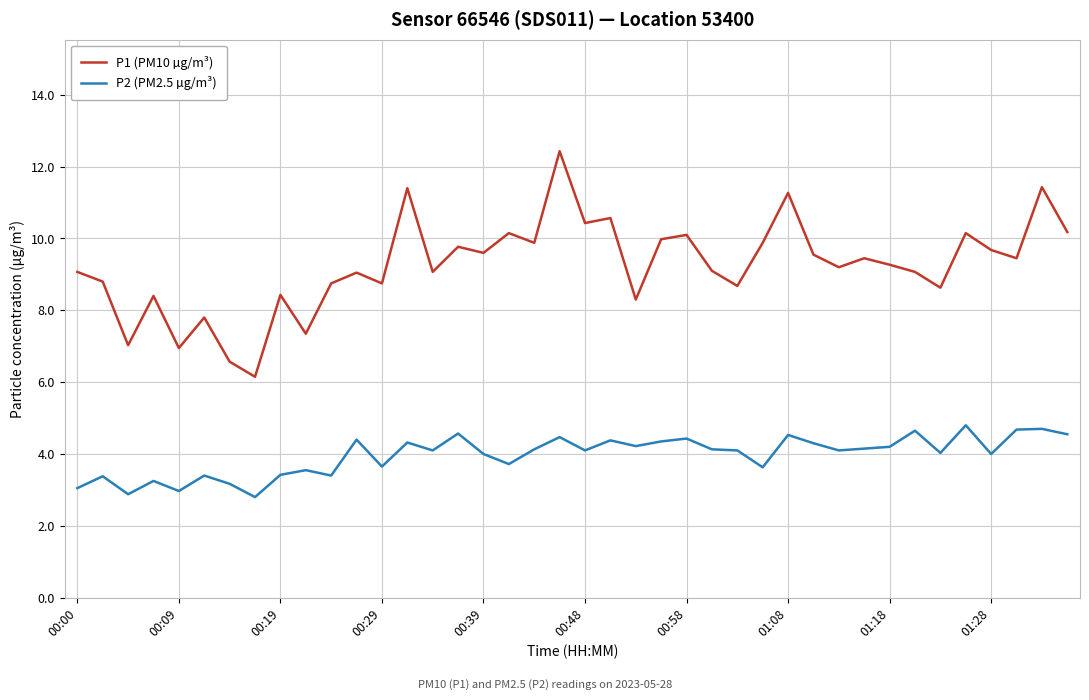

List the series in order of their peak value, lowest first.

P2 (PM2.5 µg/m³), P1 (PM10 µg/m³)